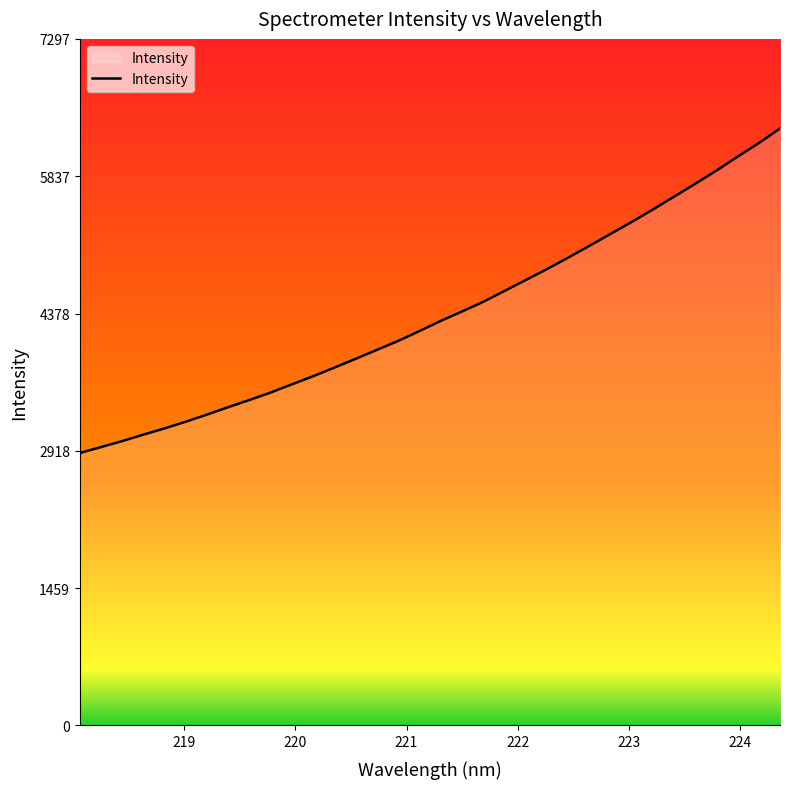

What is the difference between the maximum and minimum values?

3449.4